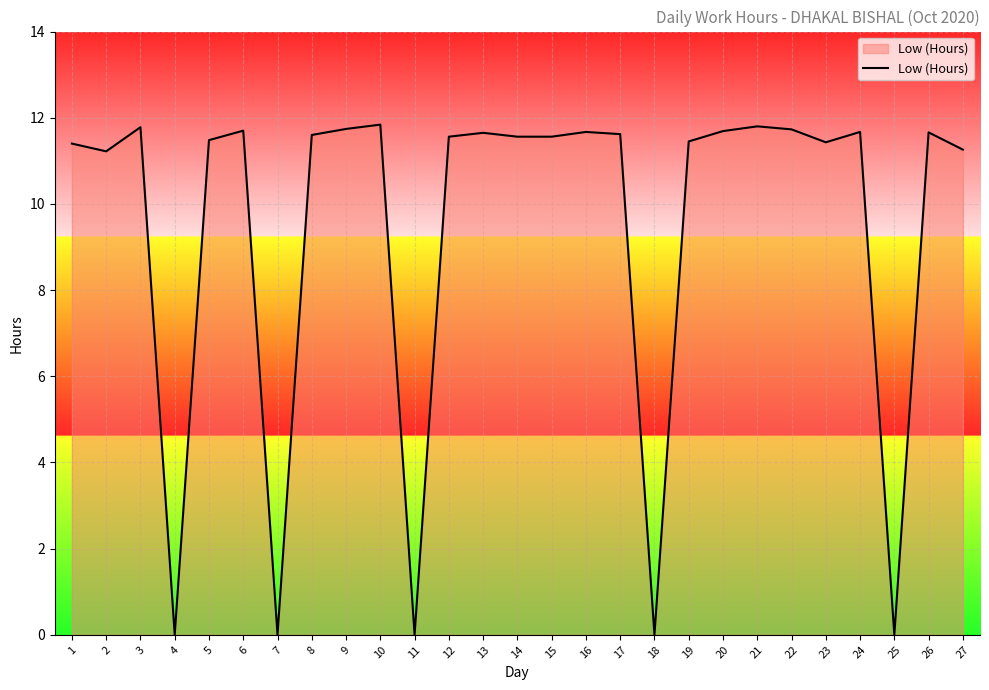

What is the difference between the maximum and minimum values?

11.8